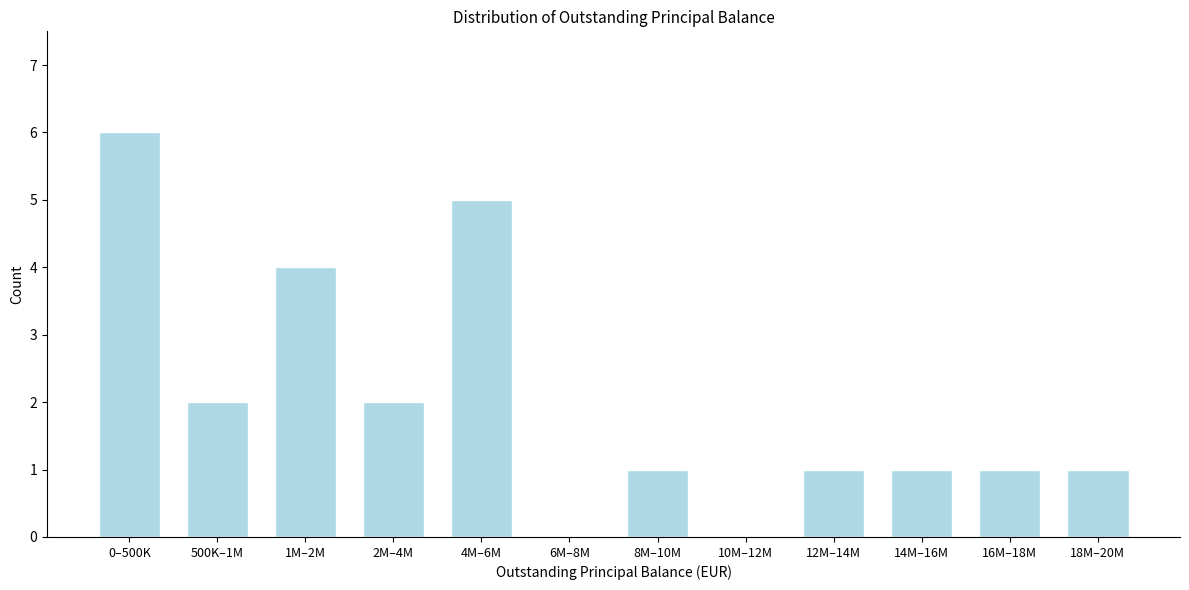

Reading left to right, list all the values displayed in this chart.

0–500K=6	500K–1M=2	1M–2M=4	2M–4M=2	4M–6M=5	6M–8M=0	8M–10M=1	10M–12M=0	12M–14M=1	14M–16M=1	16M–18M=1	18M–20M=1